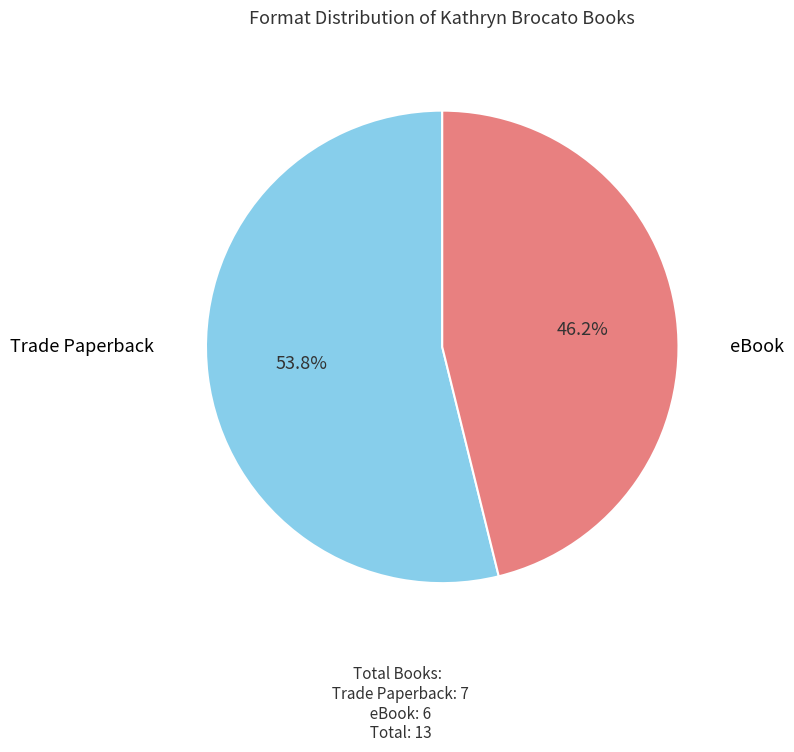

Is there a majority slice in this chart?

Yes